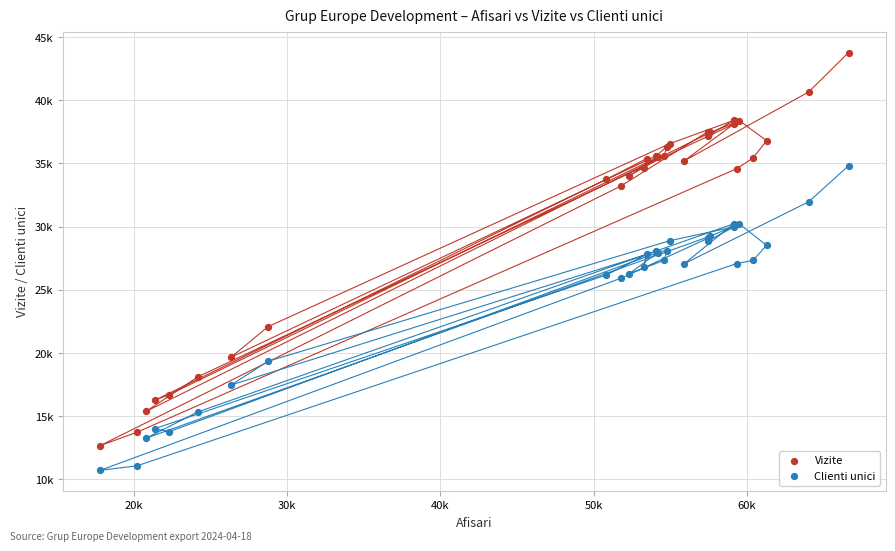

What are all the series names shown in the legend?

Vizite, Clienti unici